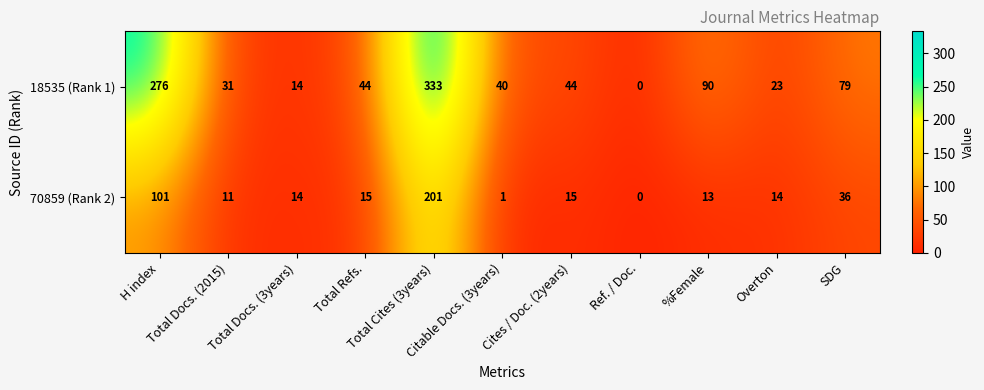

Which series has the largest range (max minus min)?

18535 (Rank 1)